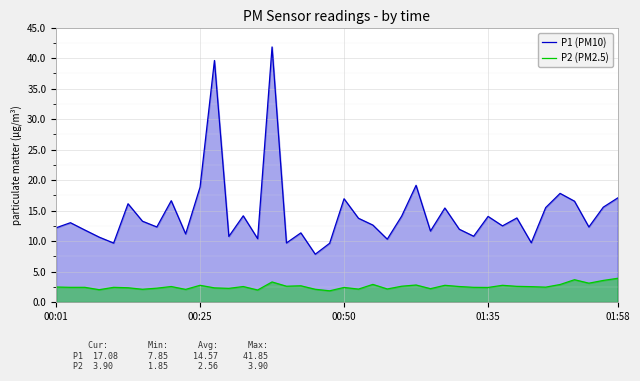

How many data points in P2 (PM2.5) are above 2?

38